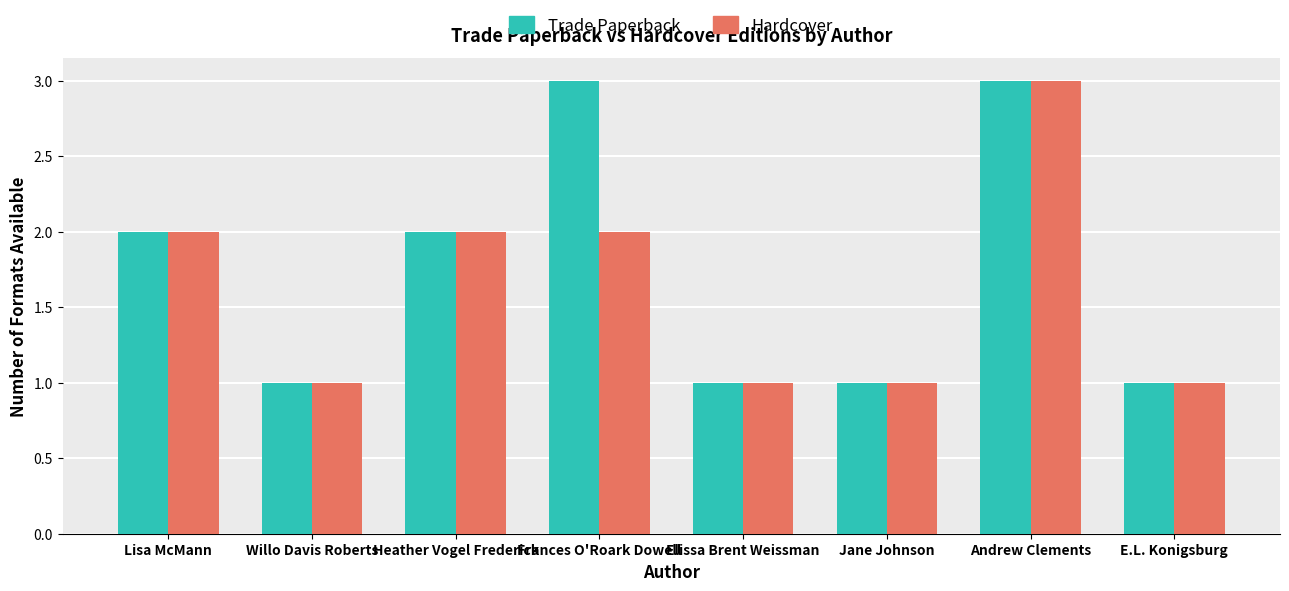

What is the minimum value shown in the chart?

1